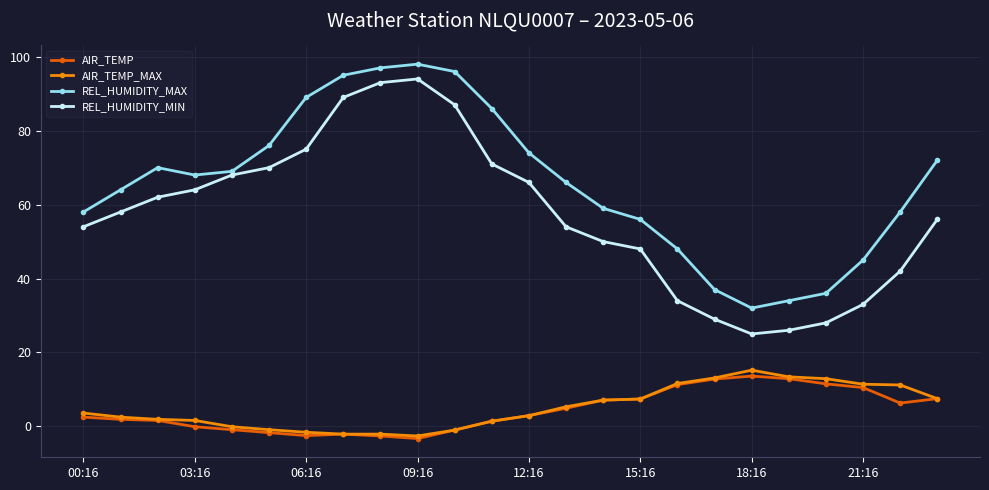

Does the chart display data point markers on the line(s)?

Yes